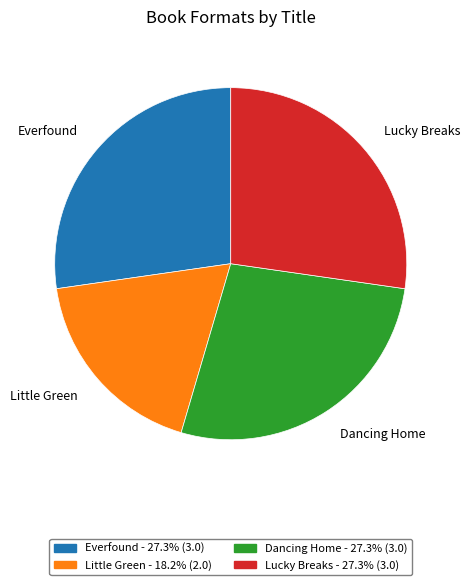

Which slice is the smallest?

Little Green